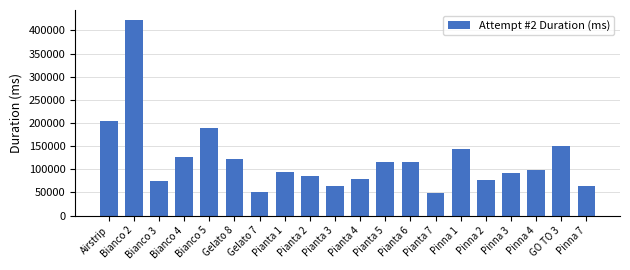

What is the label of the 20th bar from the right?

Airstrip